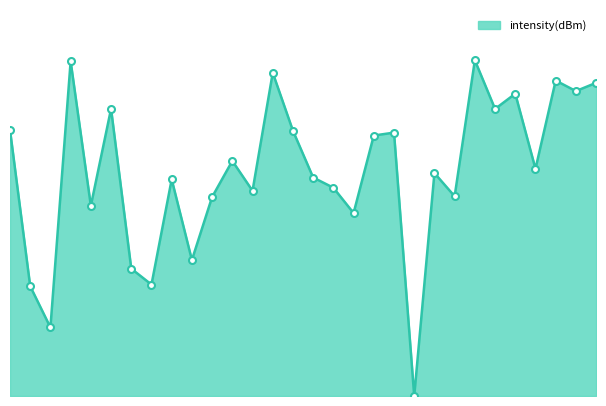

Does the chart display data point markers on the line(s)?

No